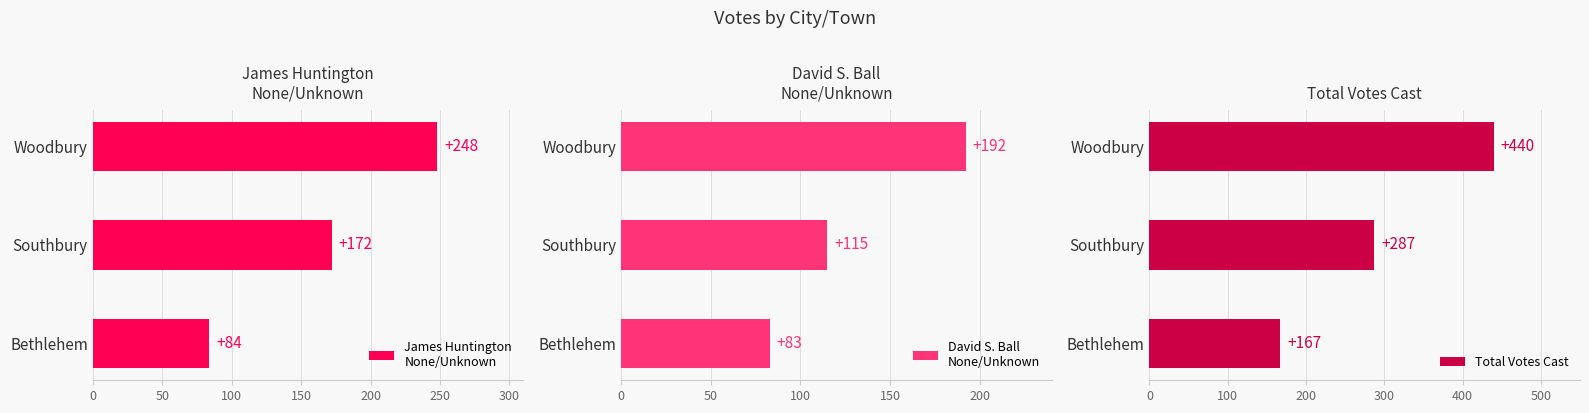

What is the highest value of the David S. Ball
None/Unknown series?

192